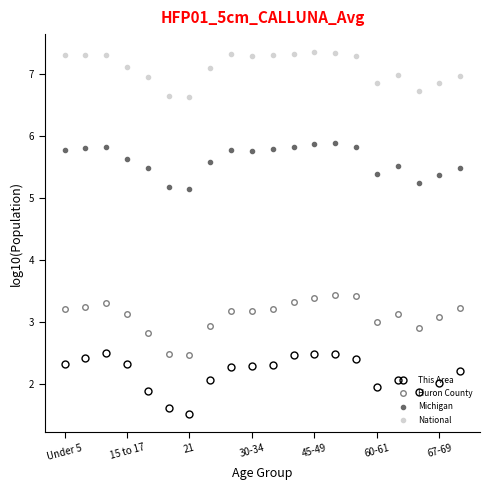

How many lines are shown in the chart?

4